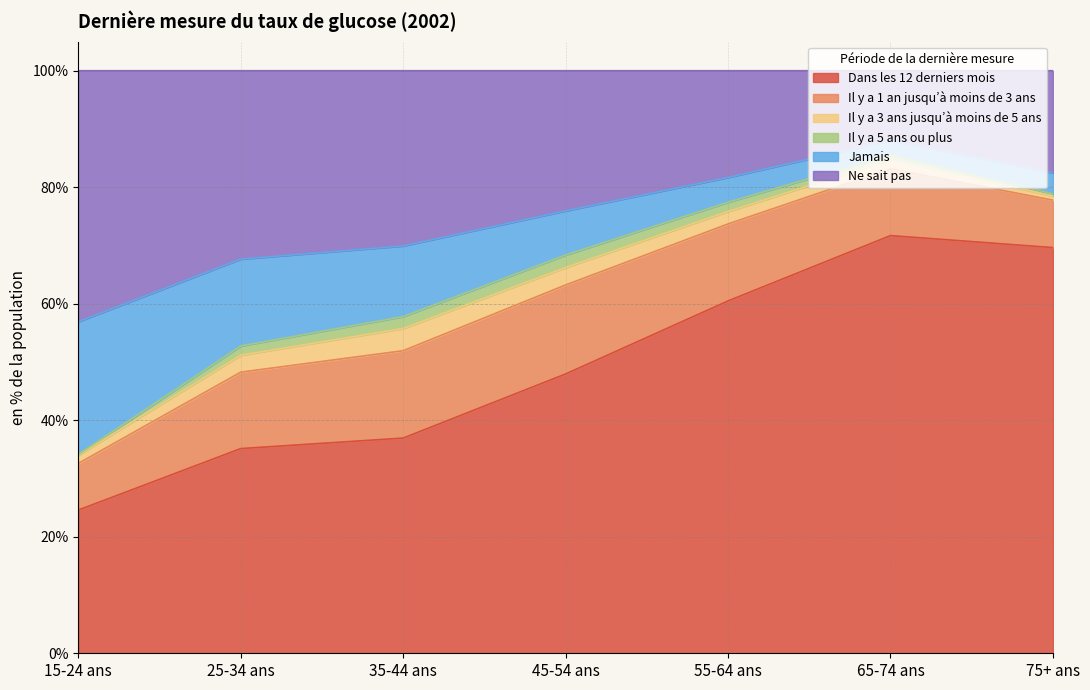

True or false: Ne sait pas has more than 2 interior local peaks.

False